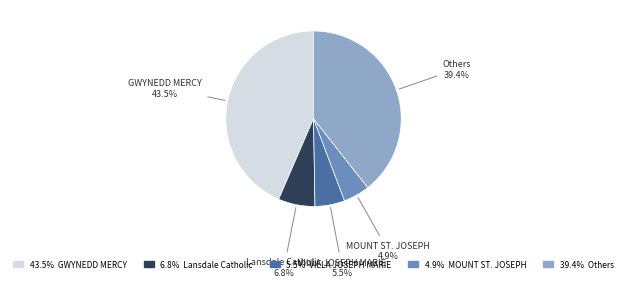

Does any single category account for the majority?

No